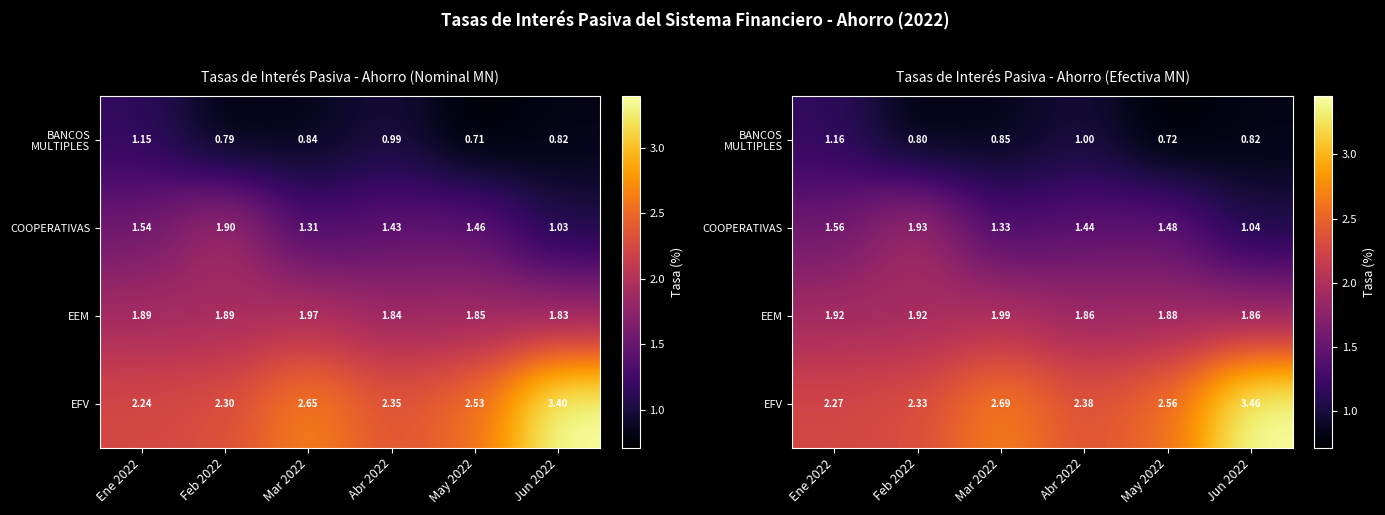

Which series has the largest total across all categories?

EFV